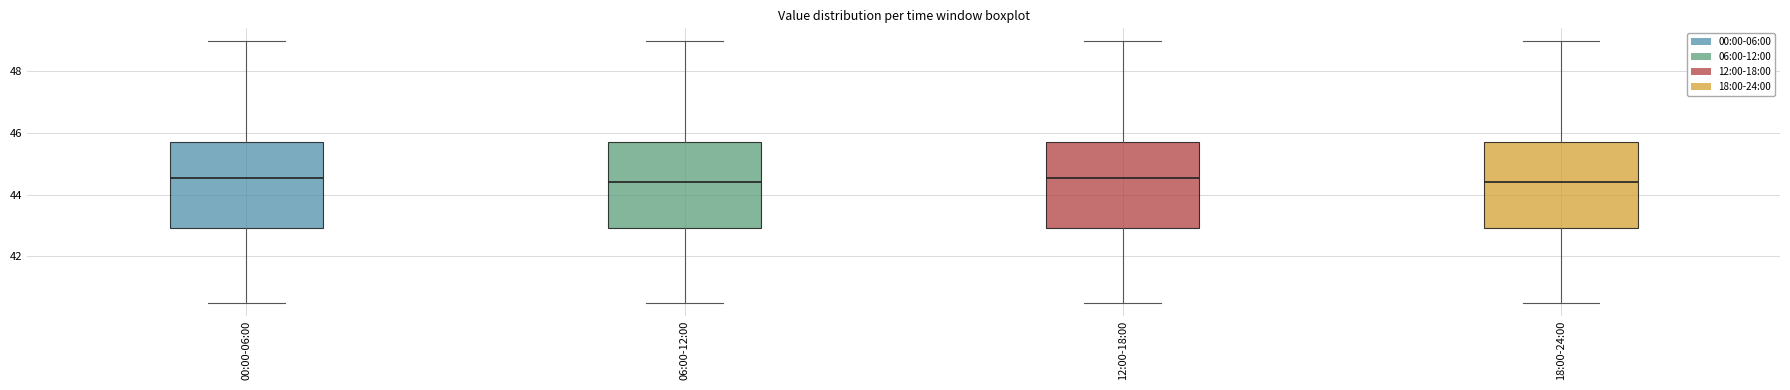

Where is the upper edge of the box for 00:00-06:00 on the y-axis? The values are not printed on the chart, so give them approximately, as read against the axis.

45.8